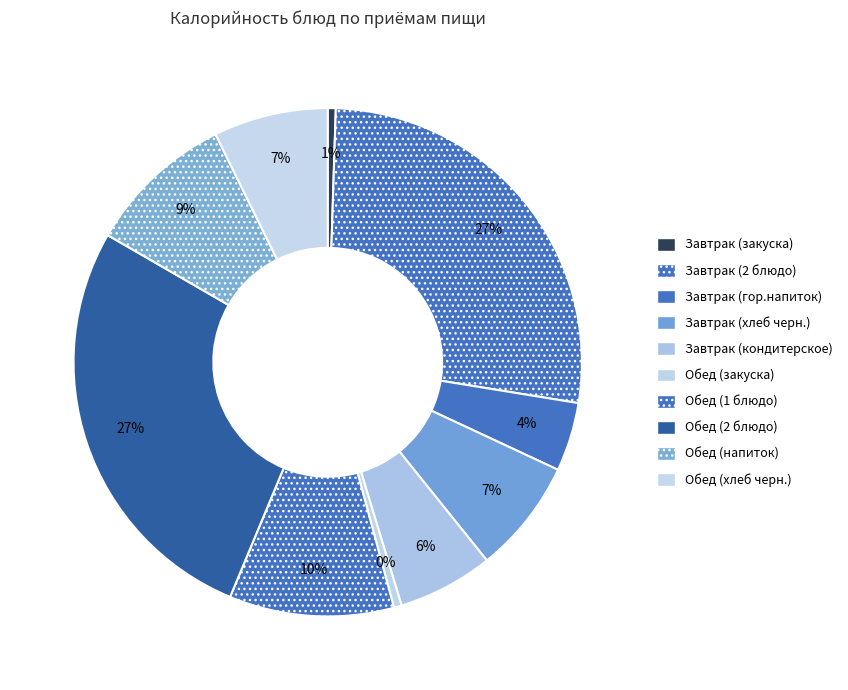

Combined, what portion of the pie is Завтрак (хлеб черн.) and Завтрак (кондитерское)?

13.4%